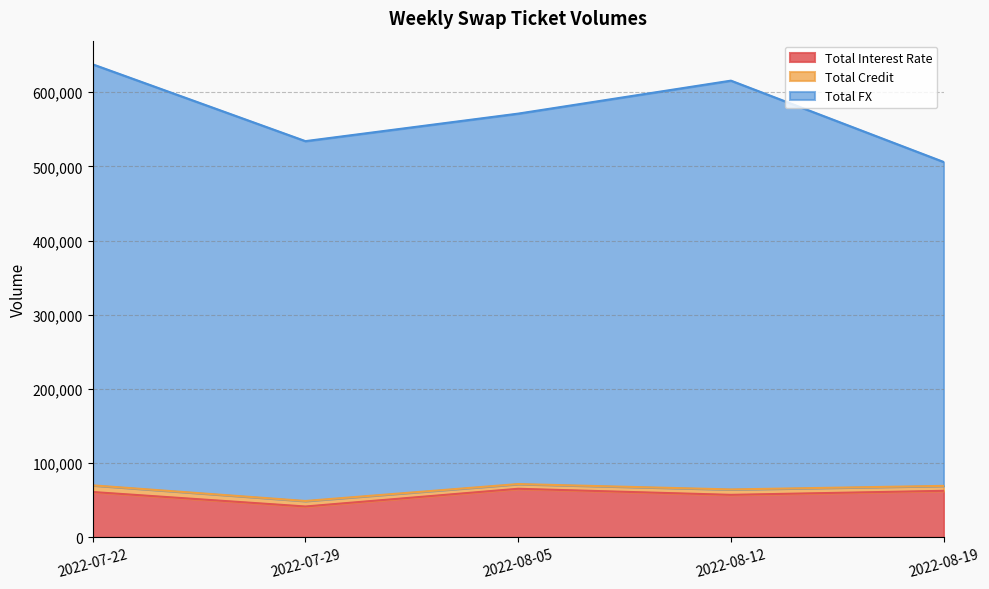

Is it true that Total FX equals 1092758 at 2022-08-12?

False